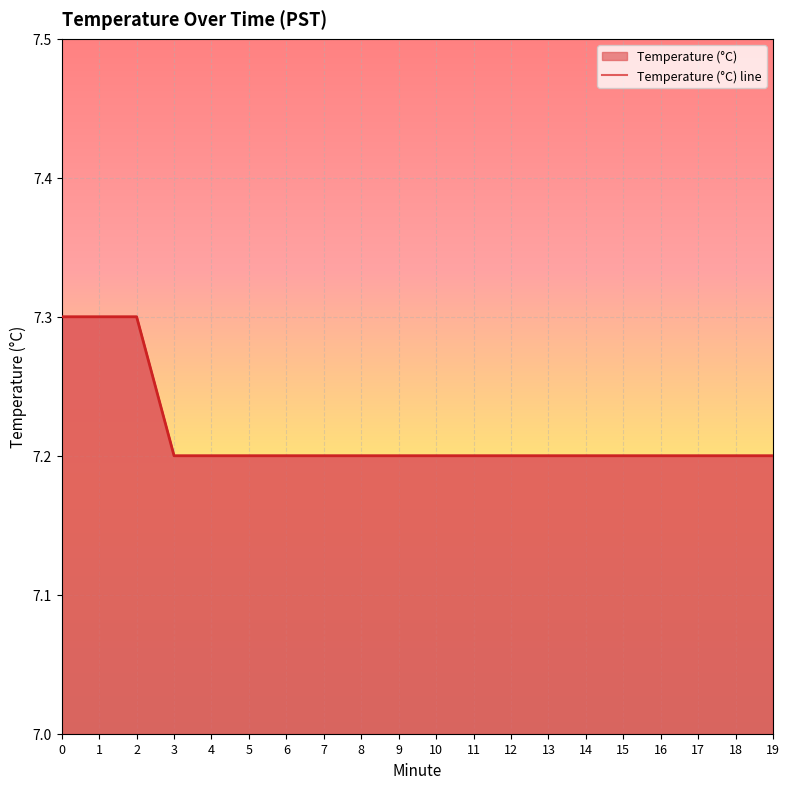

Count the number of categories in the chart.

20